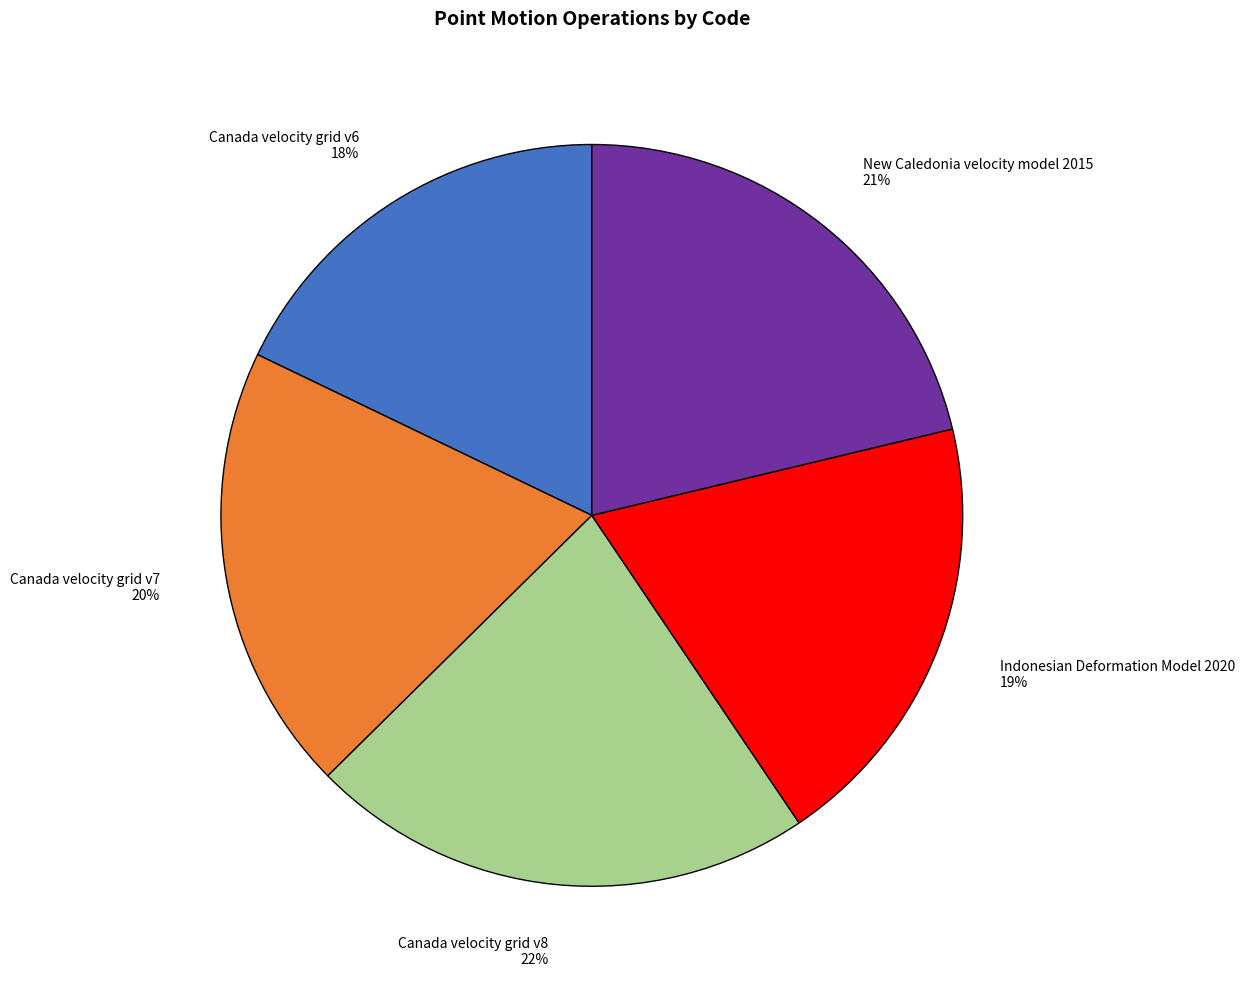

To the nearest percent, what is the average slice percentage?

20%